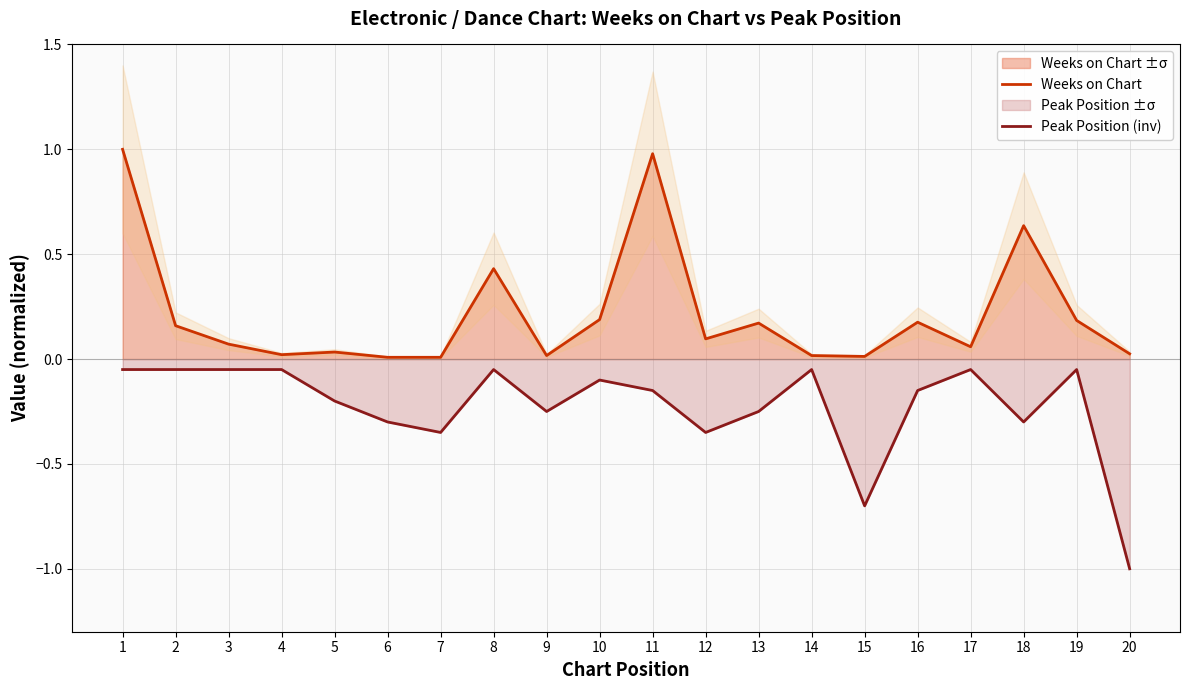

The value of Weeks on Chart at 7 is 0.0. True or false?

True